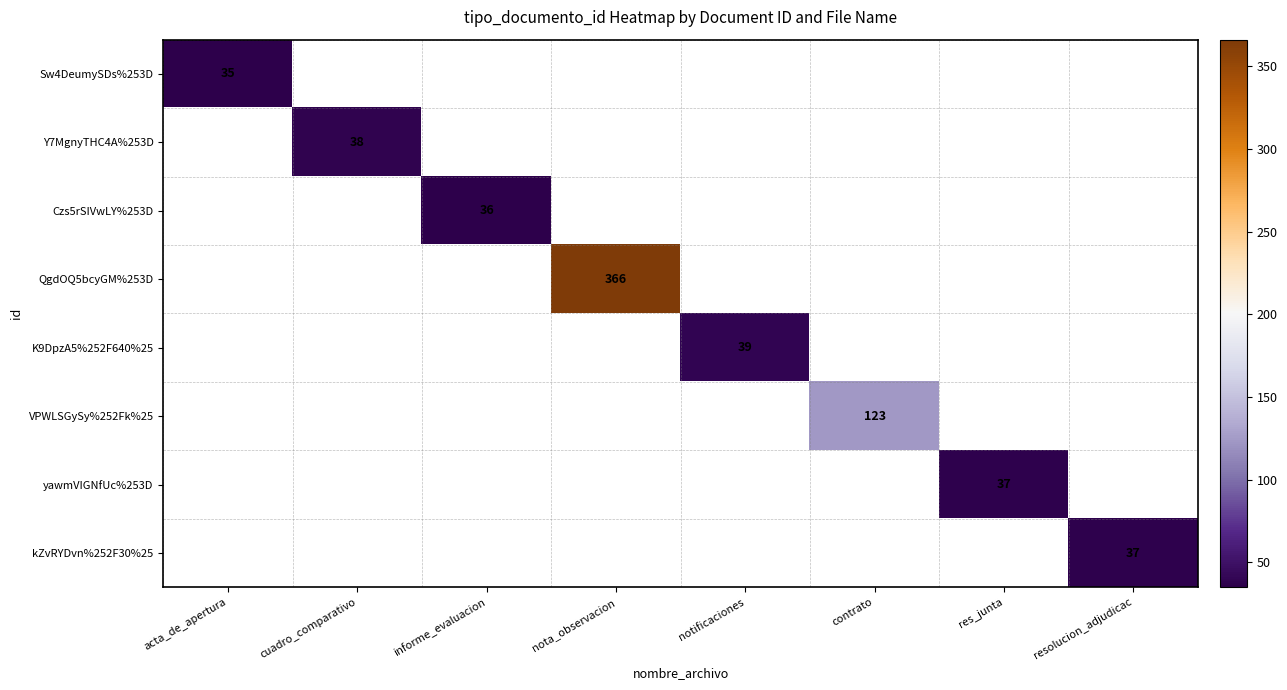

The Sw4DeumySDs%253D series shows 16 at acta_de_apertura. True or false?

False